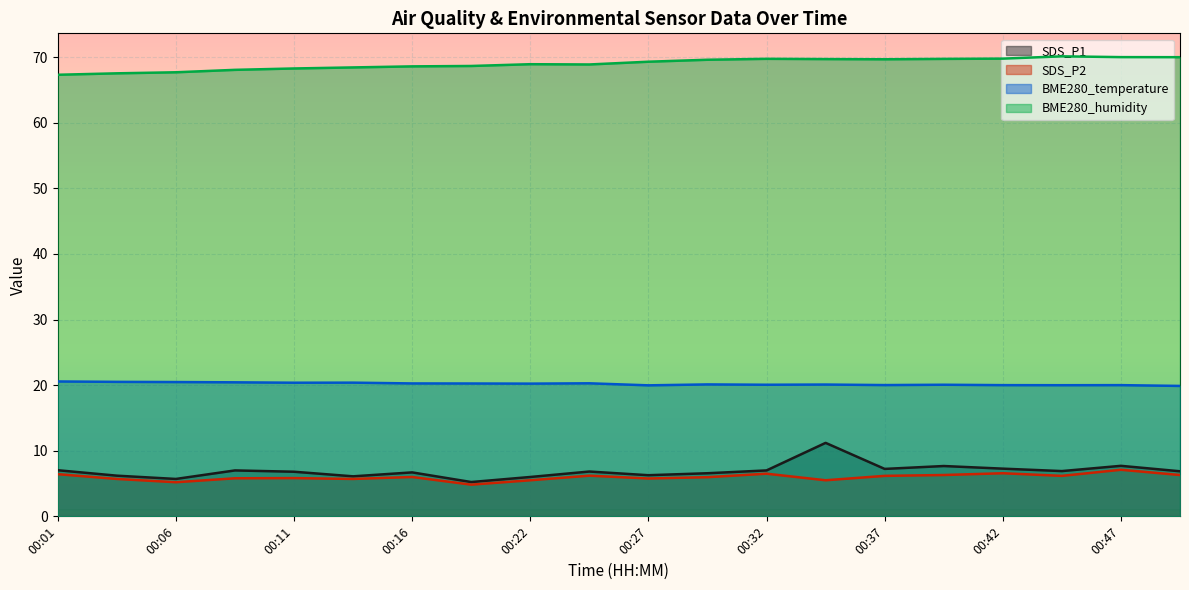

At which label does SDS_P2 first exceed 6?

00:01